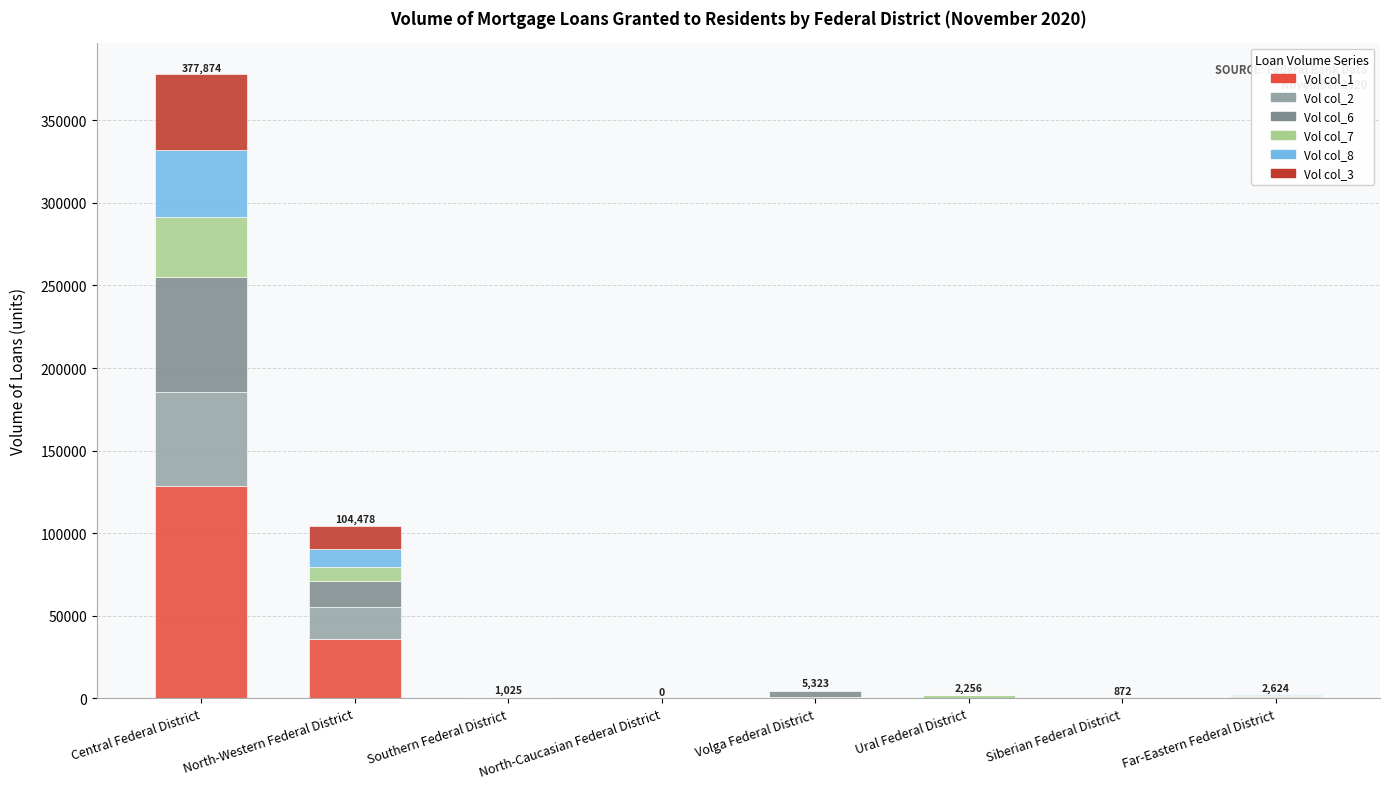

At which category is the sum across all series the highest?

Central Federal District